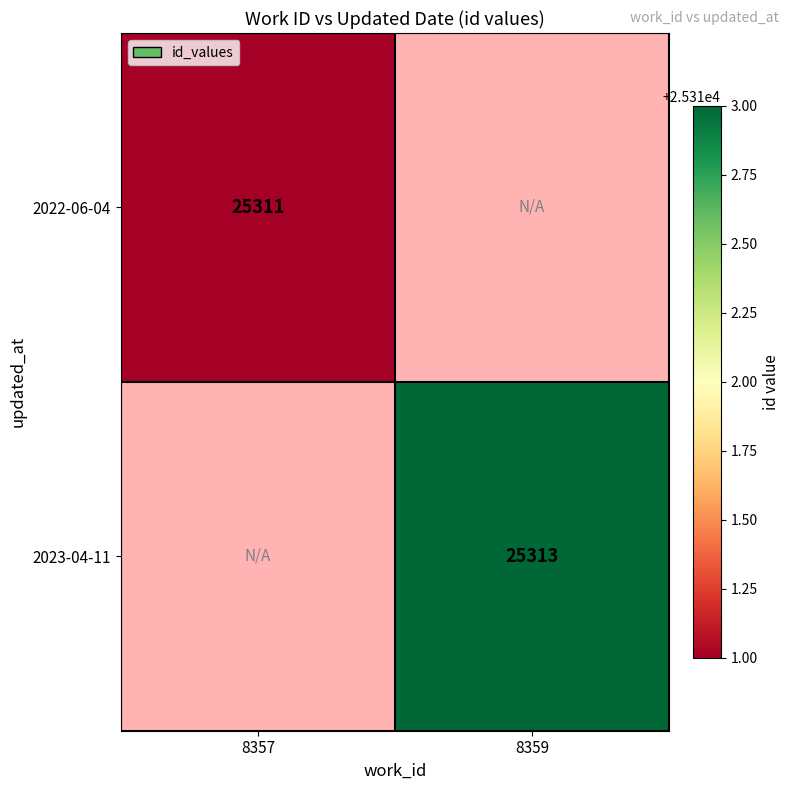

The 2023-04-11 series shows 25313 at 8359. True or false?

True